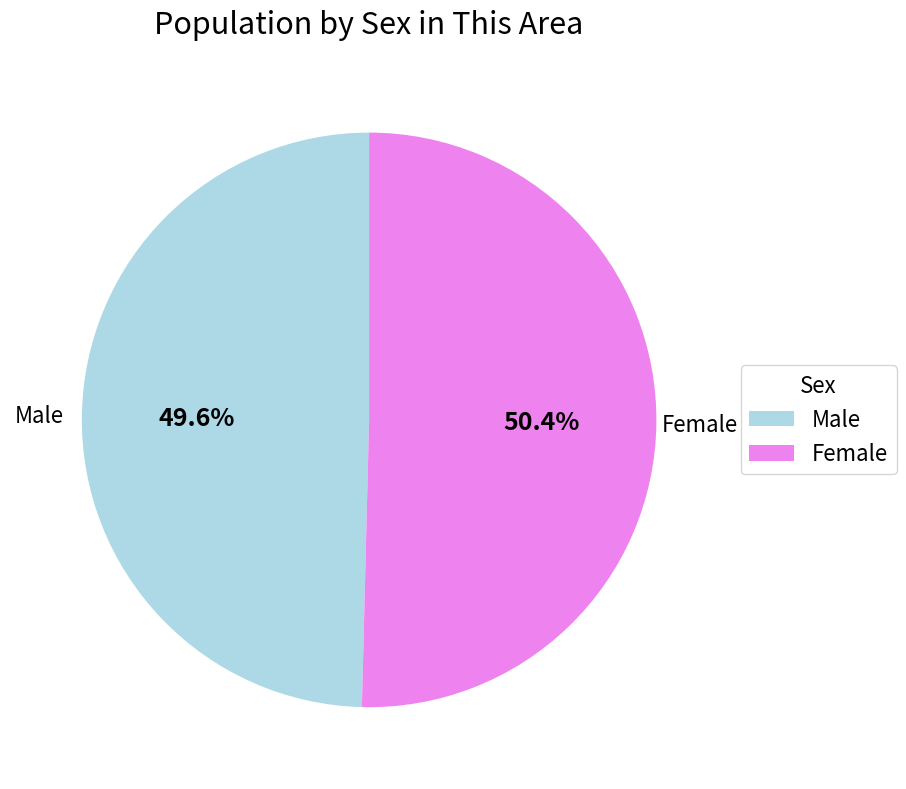

Which category has the smallest portion of the pie?

Male